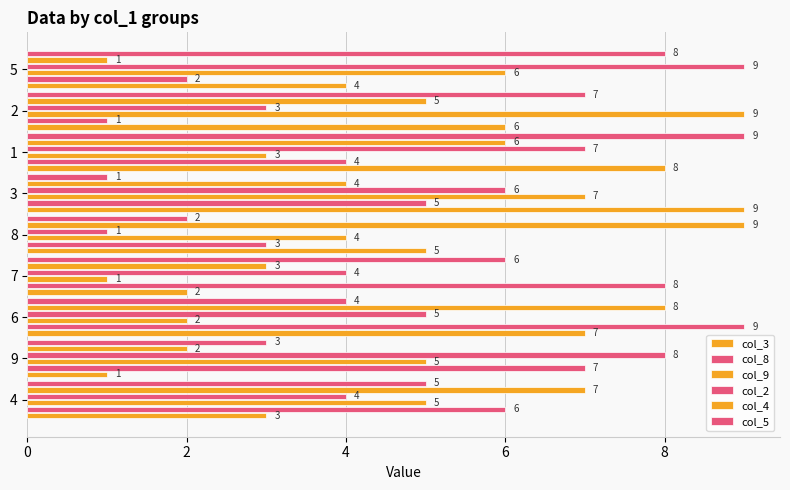

Reading left to right, transcribe all the data shown in this chart.

col_3: 3	1	7	2	5	9	8	6	4
col_8: 6	7	9	8	3	5	4	1	2
col_9: 5	5	2	1	4	7	3	9	6
col_2: 4	8	5	4	1	6	7	3	9
col_4: 7	2	8	3	9	4	6	5	1
col_5: 5	3	4	6	2	1	9	7	8